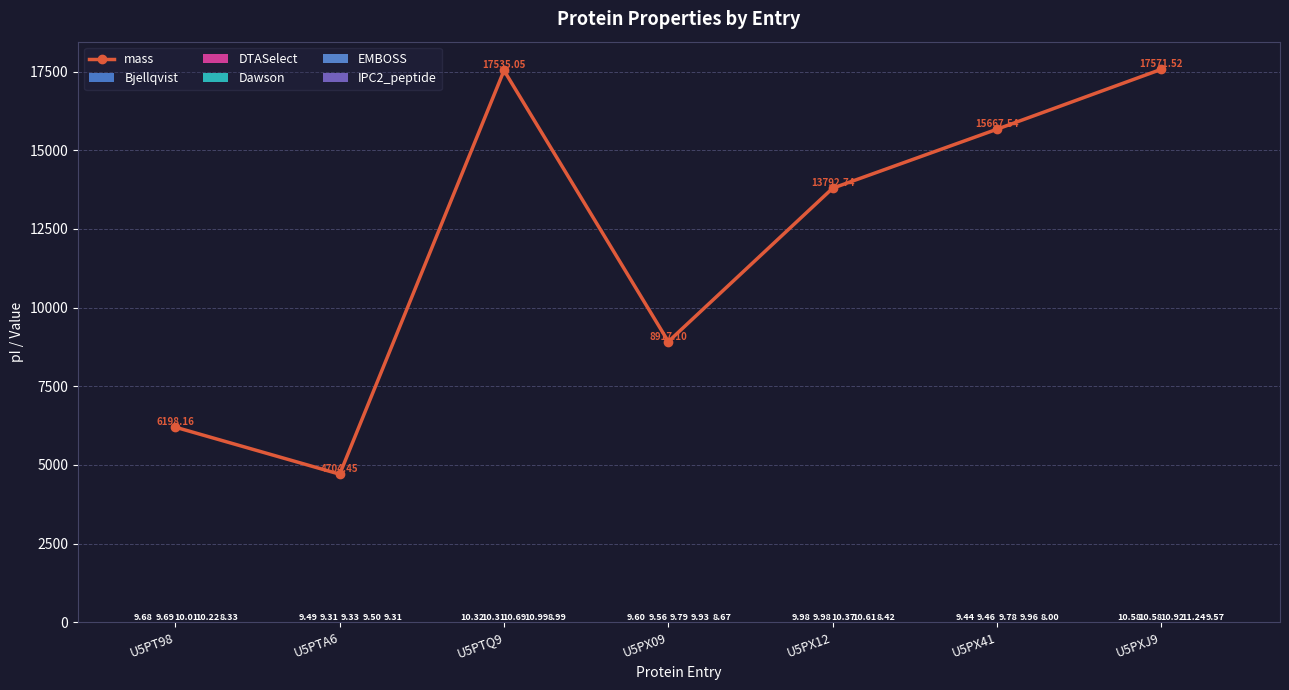

The mass series shows 10058.9 at U5PTQ9. True or false?

False